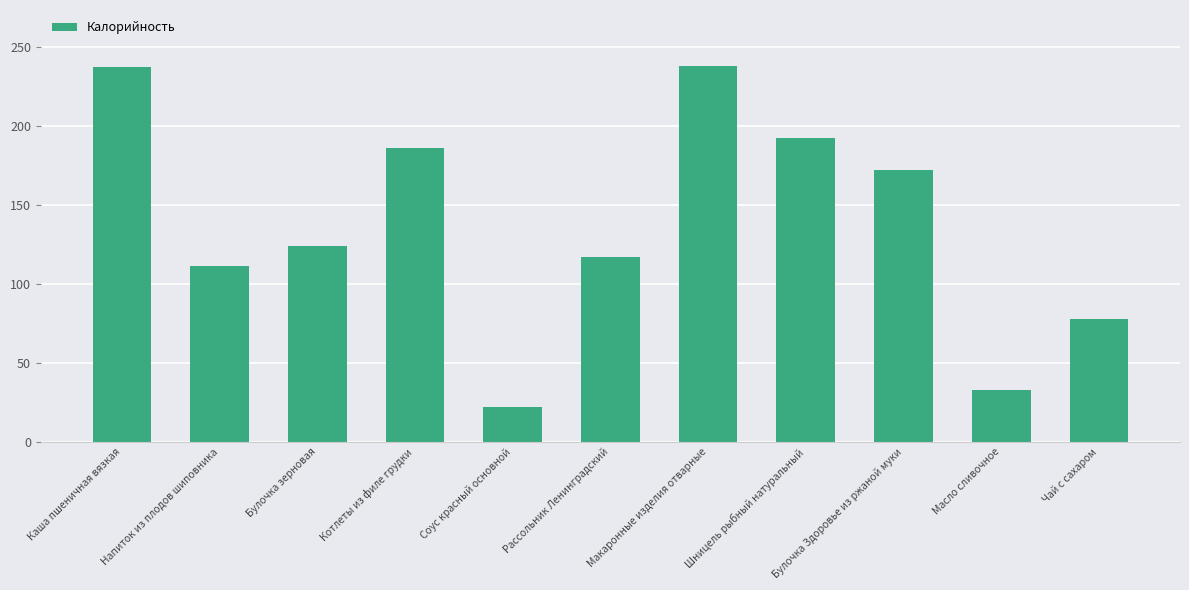

What position from the left is Масло сливочное?

10